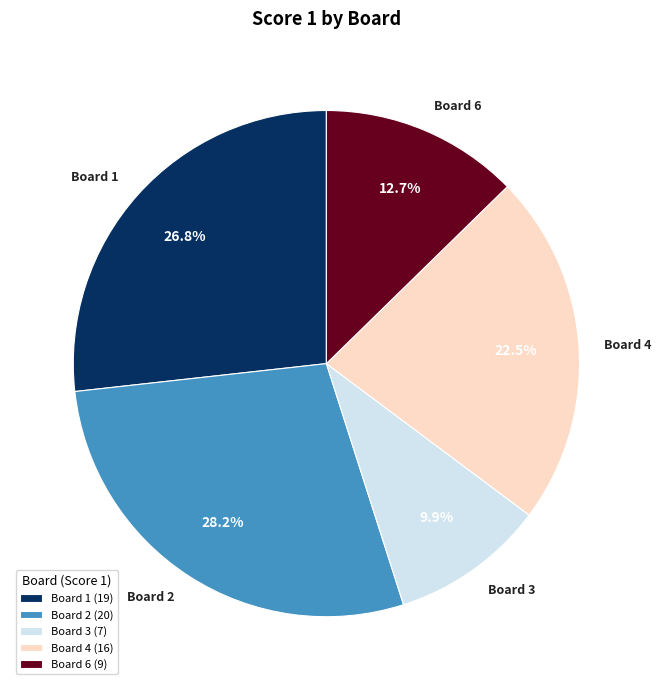

Which category has the biggest portion of the pie?

Board 2